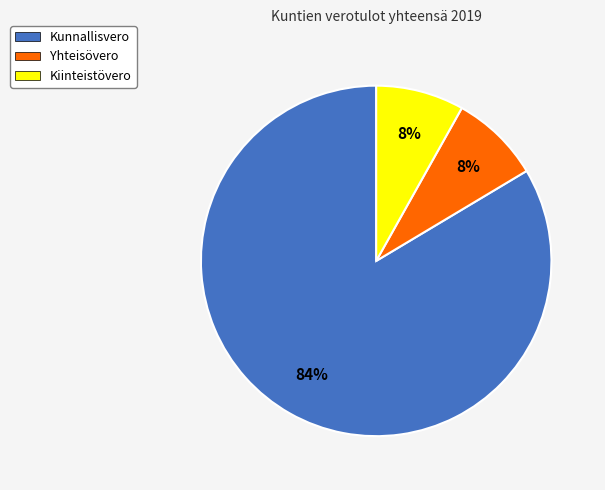

Count the number of slices in the pie.

3